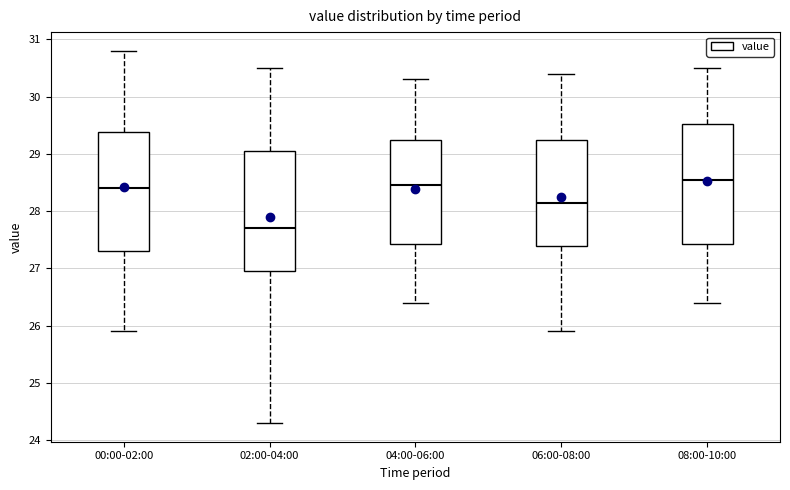

Which box's median line is the lowest?

02:00-04:00